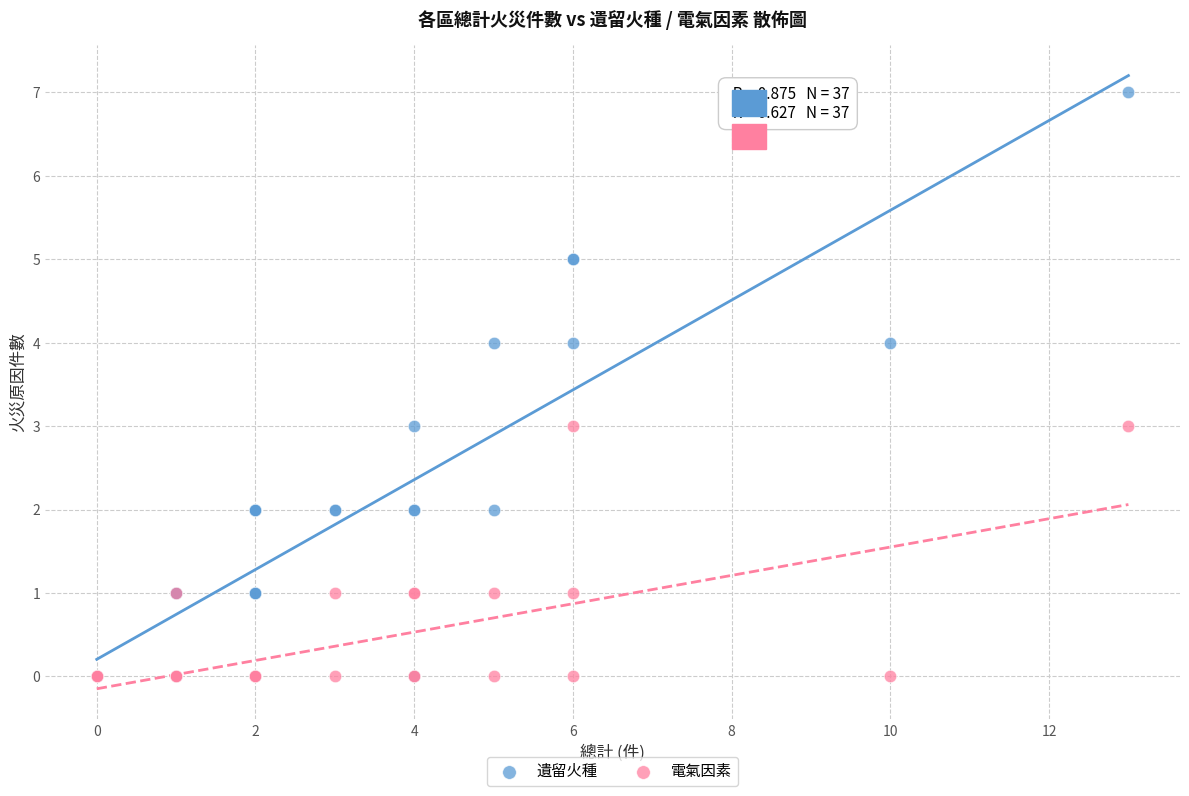

Which series reaches the maximum Y coordinate?

遺留火種